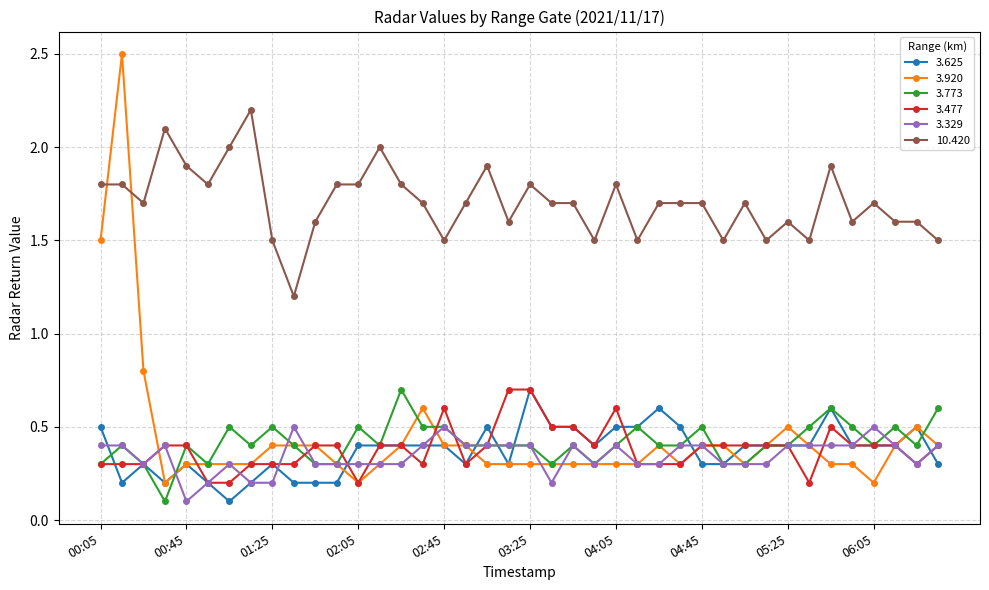

What is the value of the 10.420 point at the 23rd from the left?

1.7